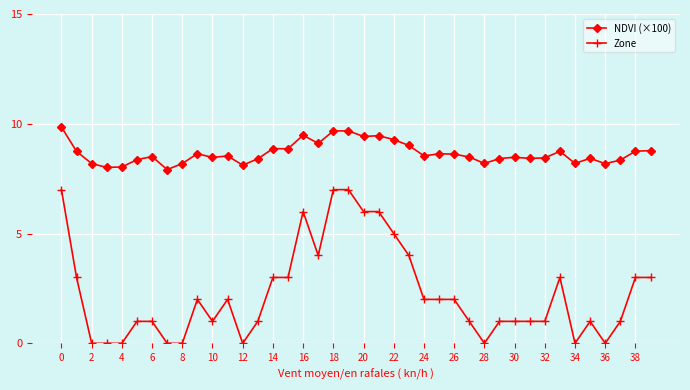

True or false: NDVI (×100) has more than 1 interior local peaks.

True